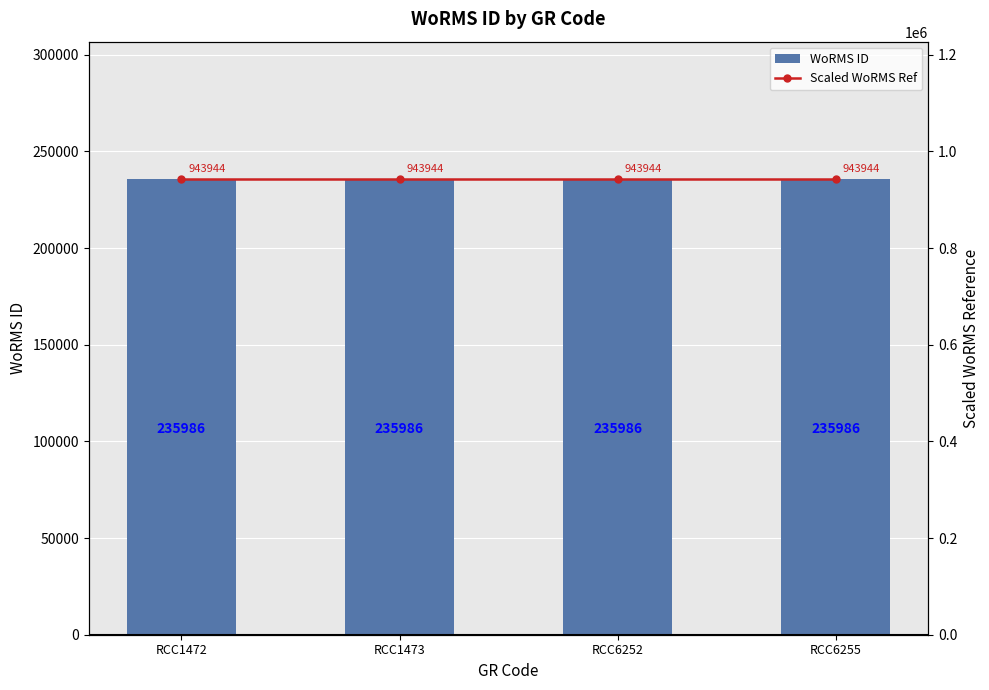

At which category does the chart reach its minimum across all series?

RCC1472